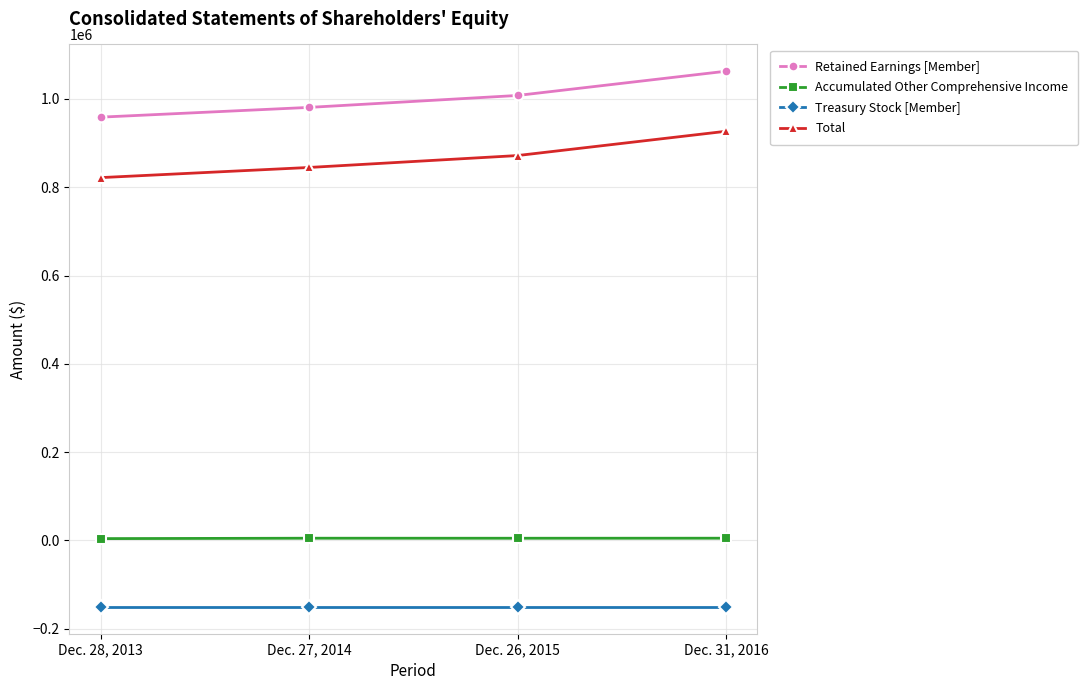

True or false: Accumulated Other Comprehensive Income and Retained Earnings [Member] intersect in this chart.

False